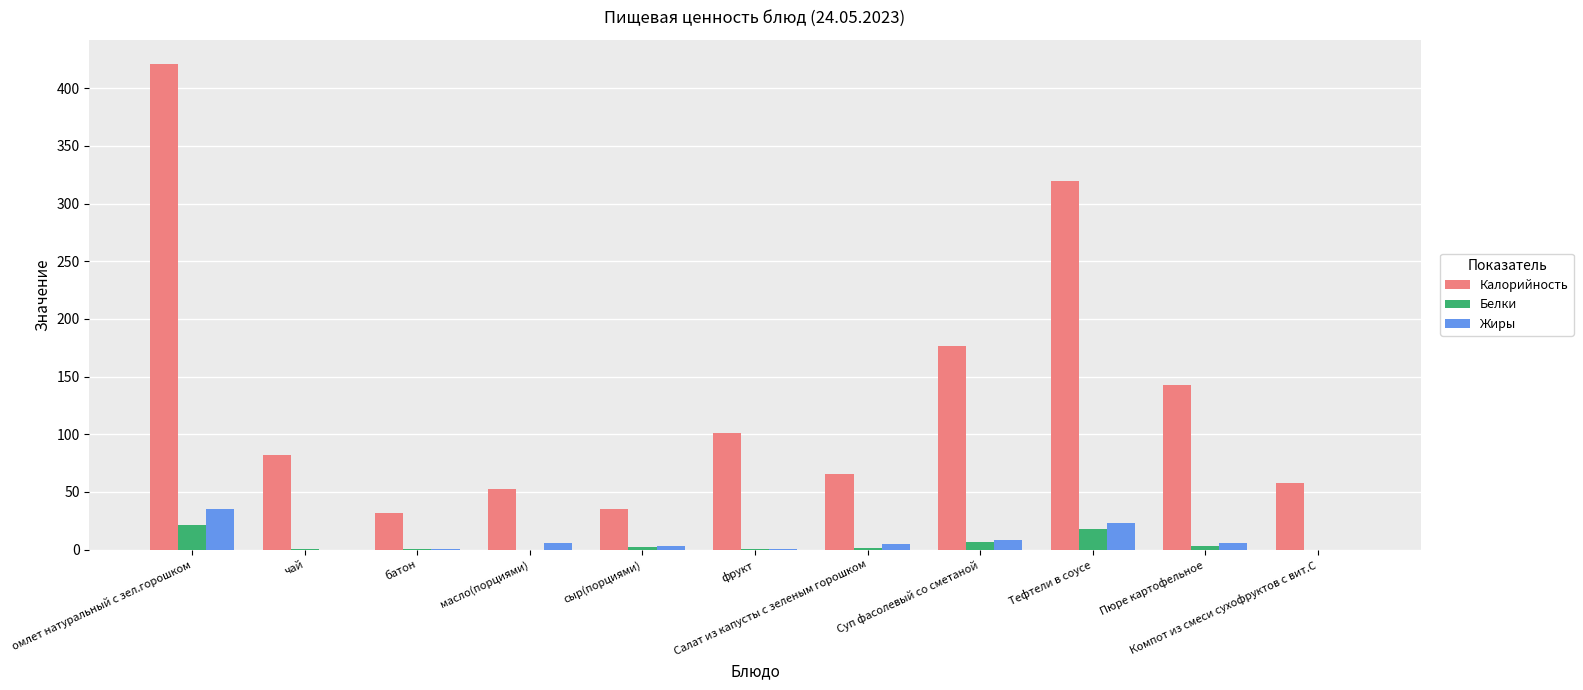

The value of Калорийность at Салат из капусты с зеленым горошком is 113.9. True or false?

False